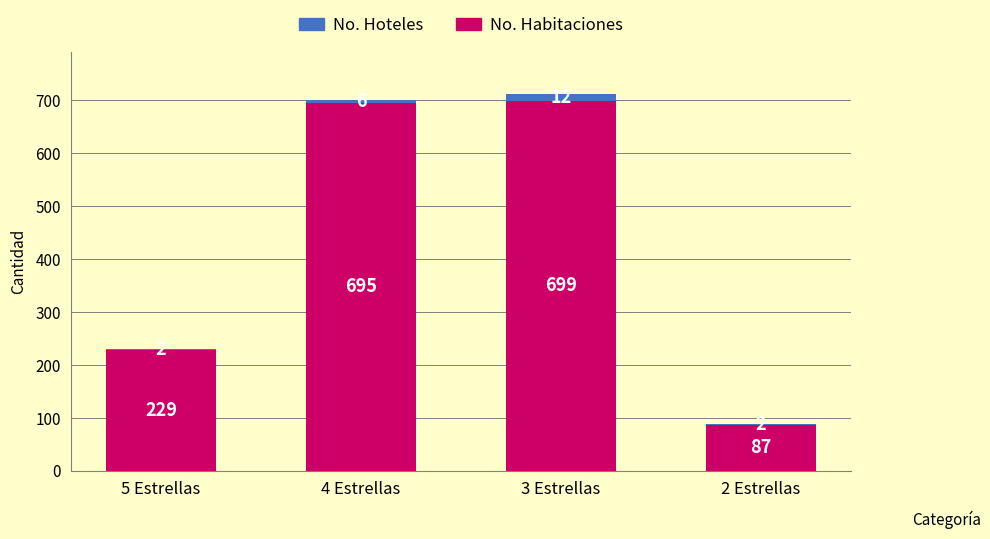

At which label does No. Habitaciones reach its peak?

3 Estrellas